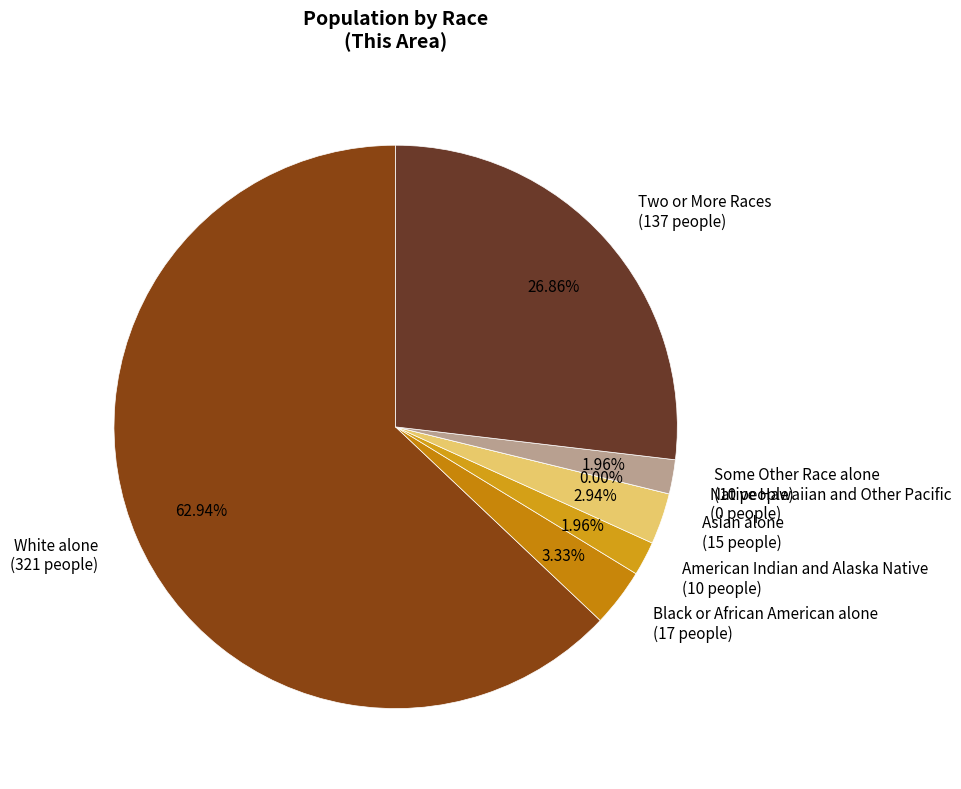

How many slices are in this pie chart?

7